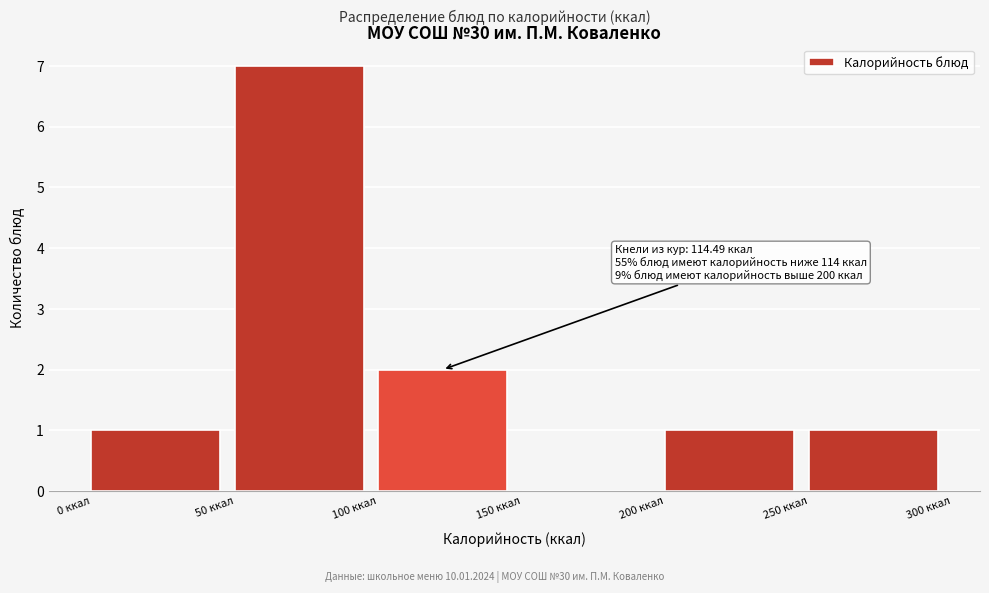

Which range on the x-axis has the tallest bar?

50 to 100